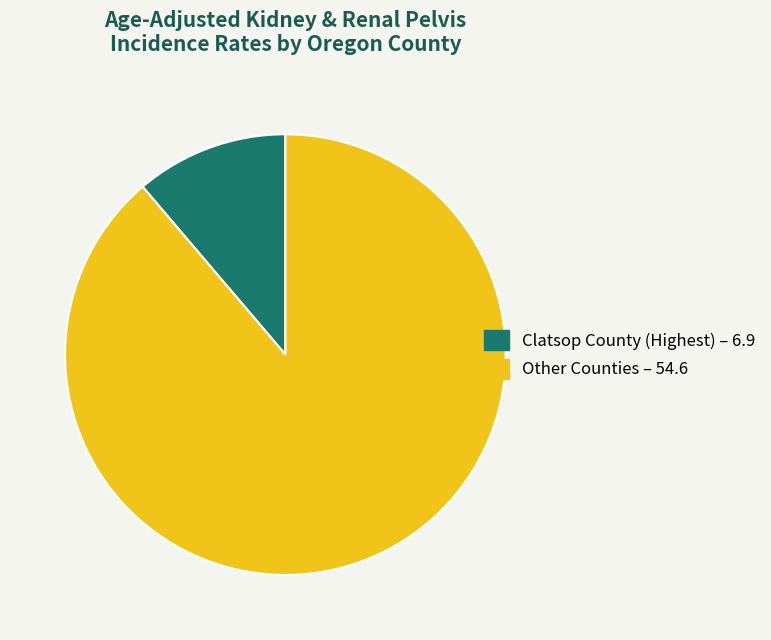

Is there a majority slice in this chart?

Yes